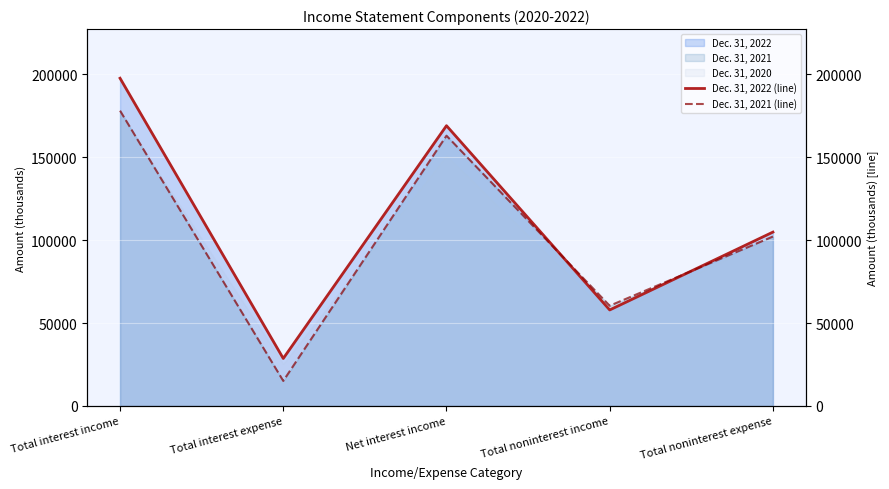

How many lines are shown in the chart?

2